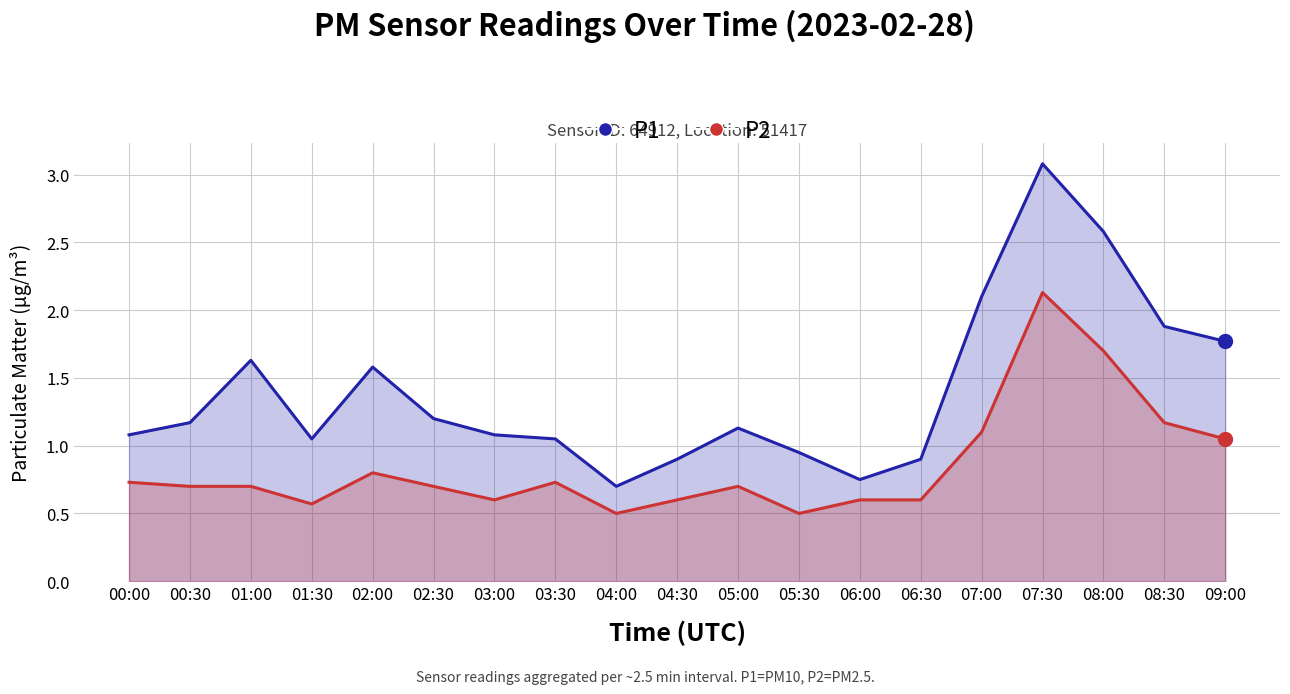

What are all the series names shown in the legend?

P1, P2